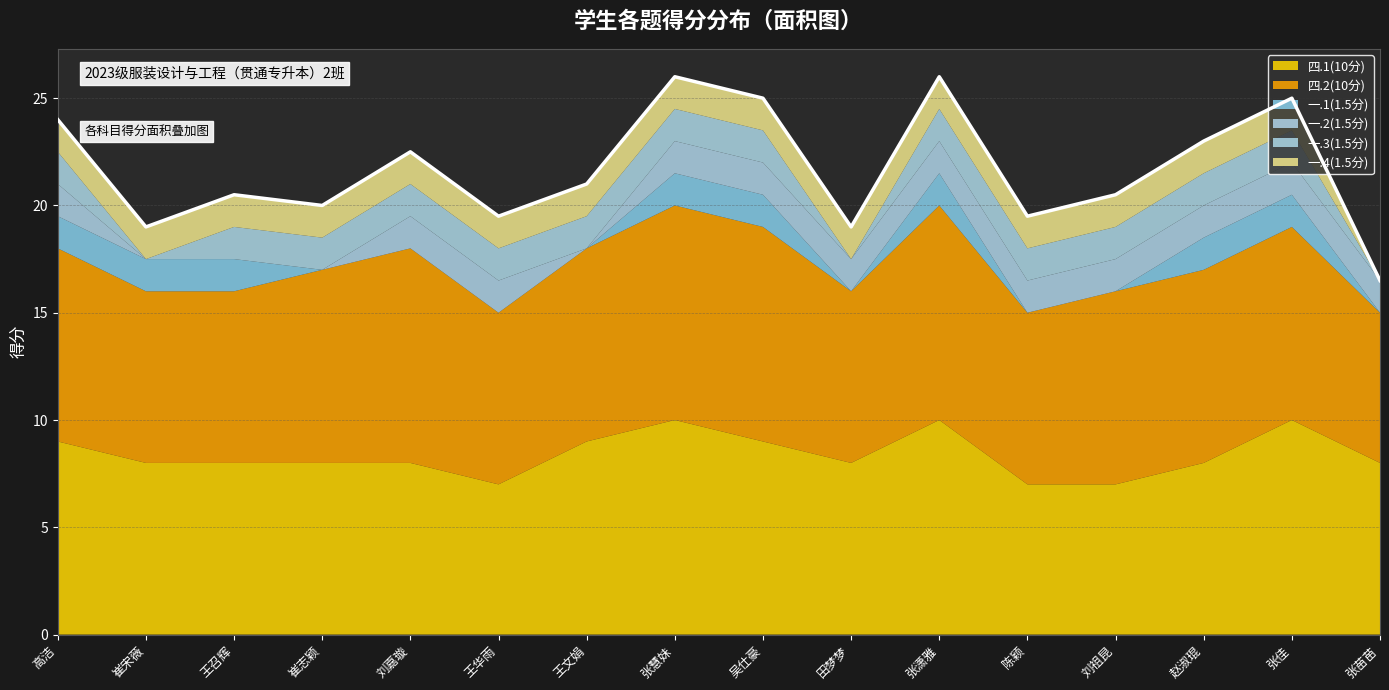

What is the maximum value for 四.1(10分)?

10.0